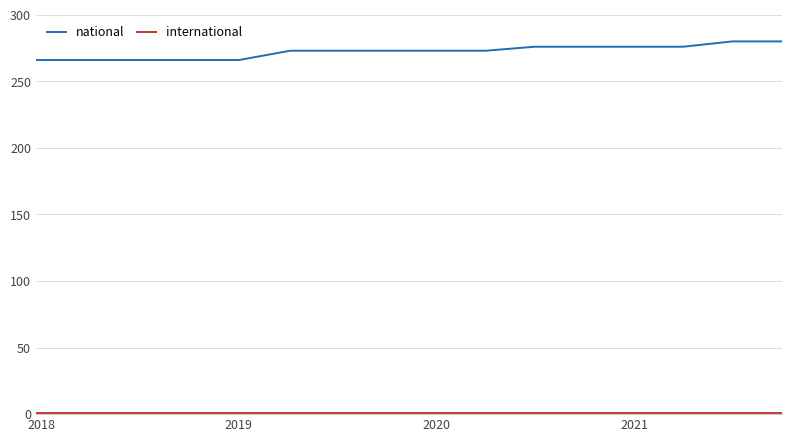

What is the lowest value of the national series?

266